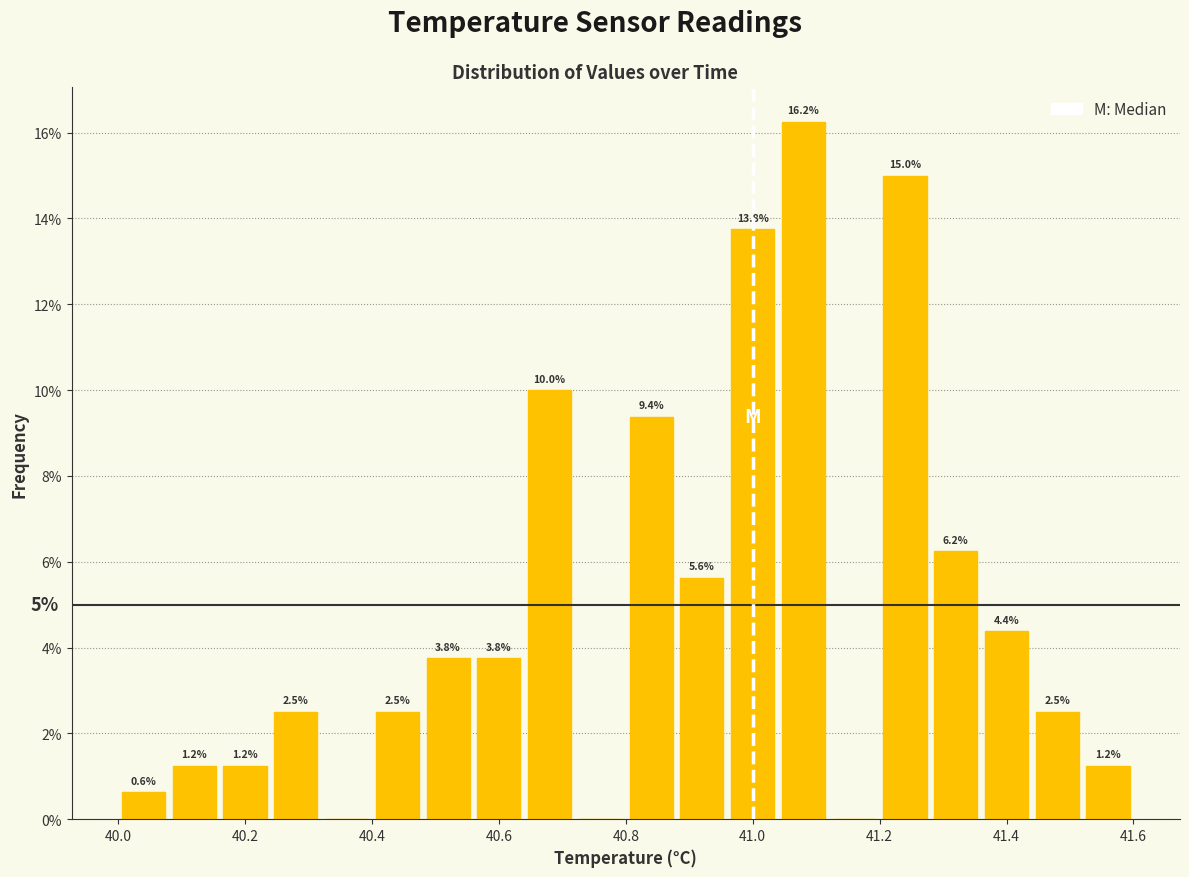

Which range on the x-axis has the tallest bar?

41.04 to 41.12